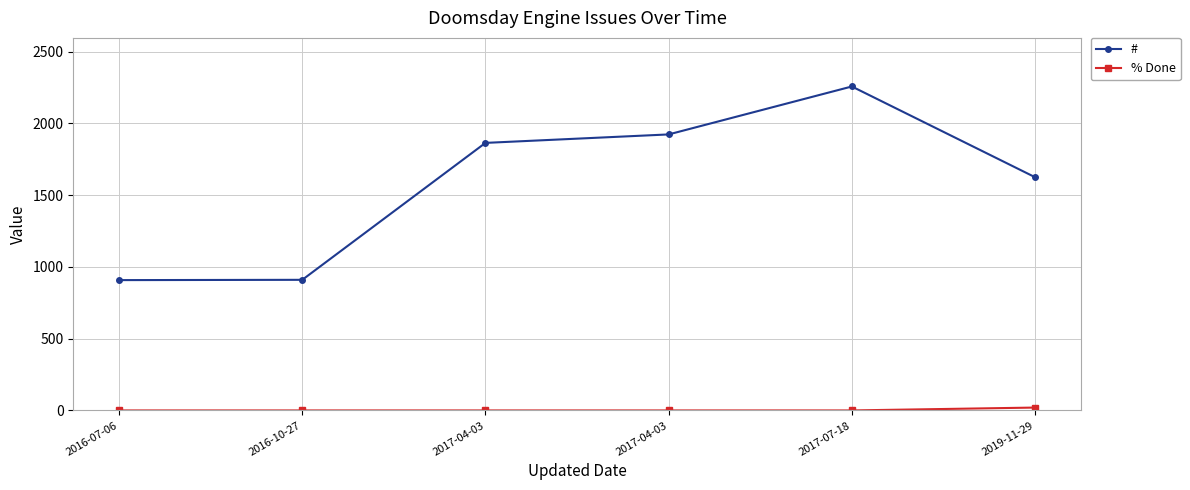

The % Done series shows 0 at 2016-07-06. True or false?

True